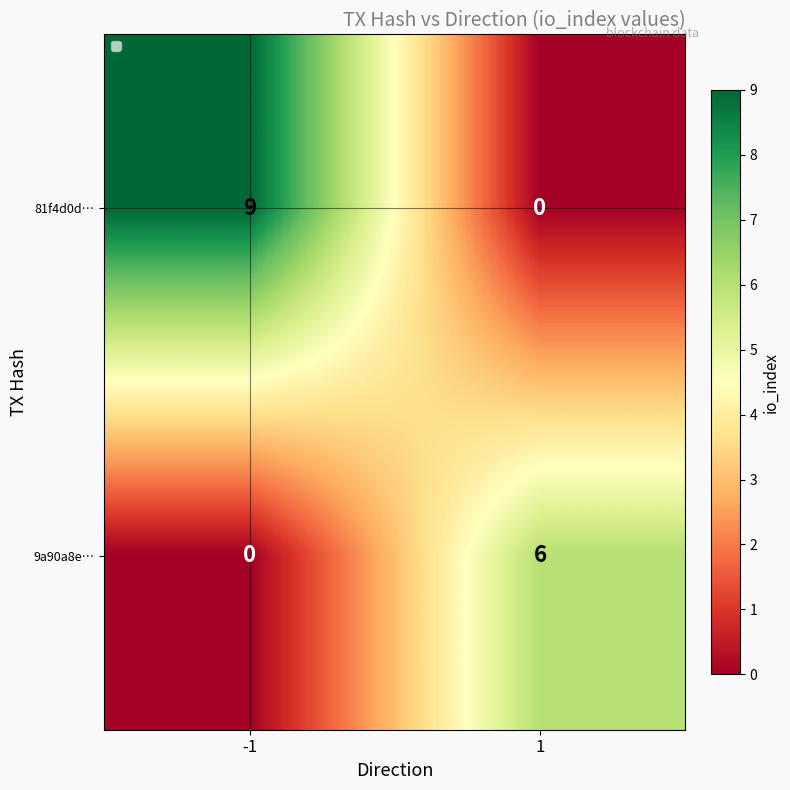

Which series has the largest range (max minus min)?

81f4d0d…